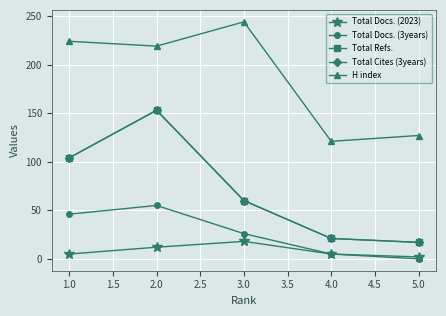

Reading right to left, list all the values displayed in this chart.

Total Docs. (2023): 2	5	18	12	5
Total Docs. (3years): 0	5	26	55	46
Total Refs.: 17	21	60	153	104
Total Cites (3years): 17	21	60	153	104
H index: 127	121	244	219	224